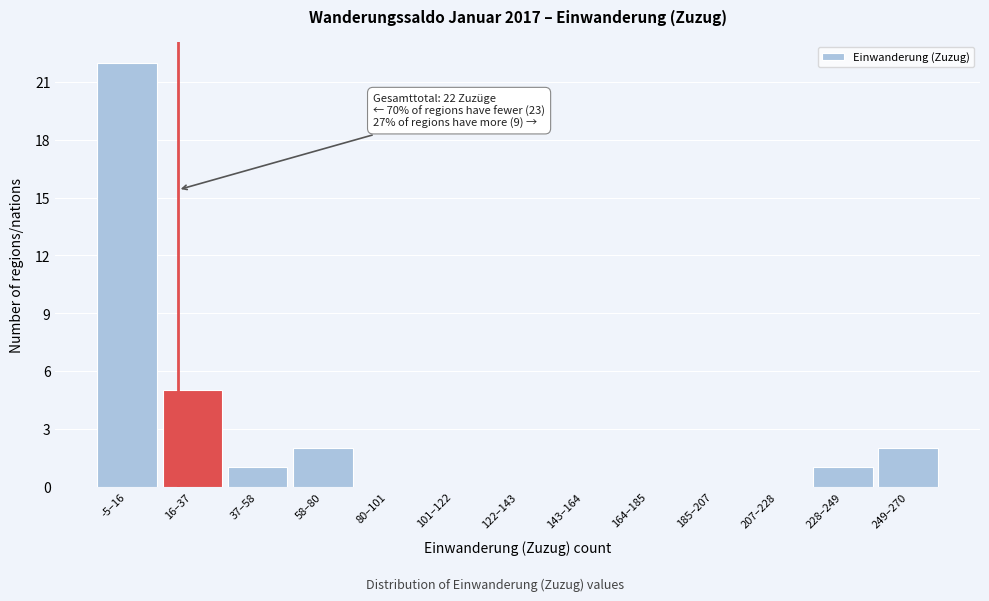

Reading left to right, list all the values displayed in this chart.

-5–16=22	16–37=5	37–58=1	58–80=2	80–101=0	101–122=0	122–143=0	143–164=0	164–185=0	185–207=0	207–228=0	228–249=1	249–270=2